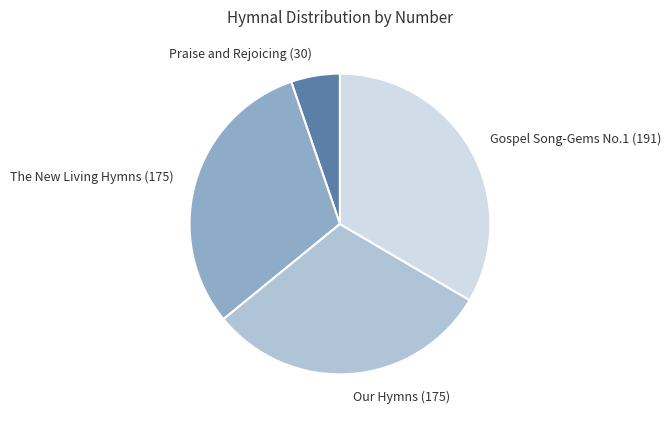

How many segments does this pie chart have?

4